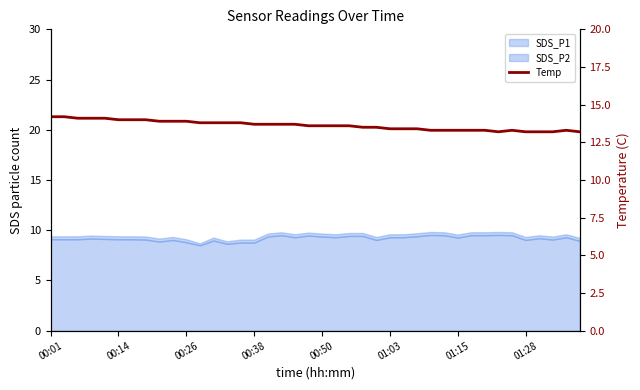

Which label corresponds to the largest value in the chart?

00:01